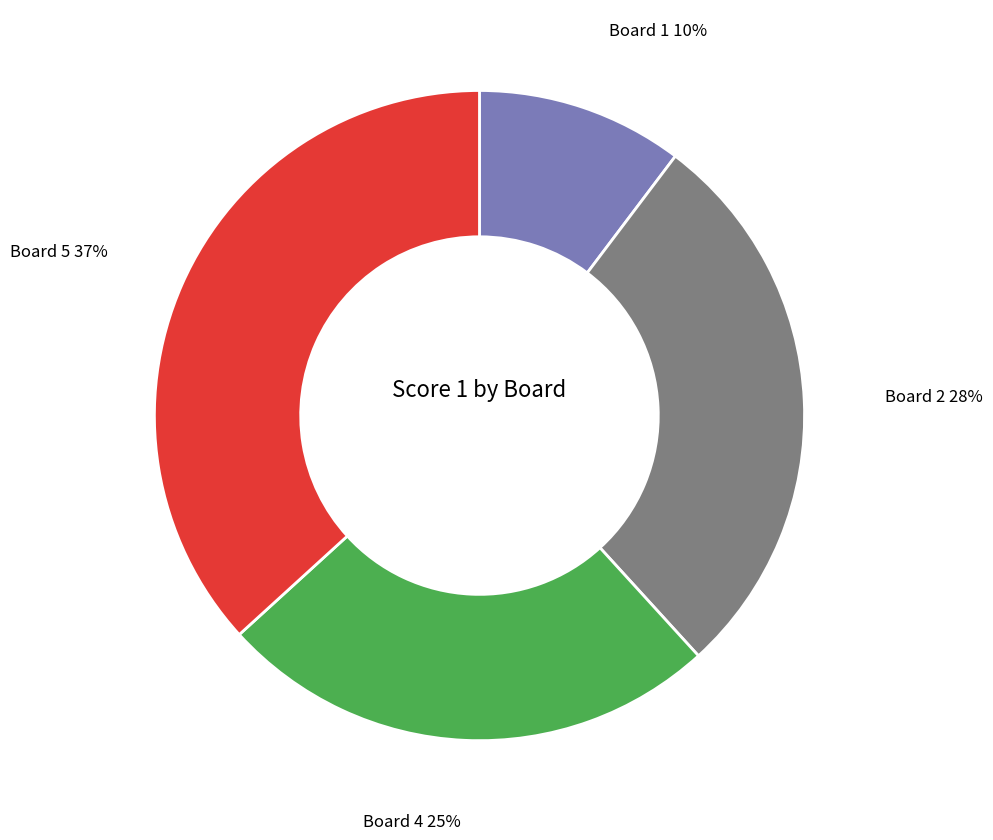

Does Board 5 account for over 50% of the chart?

No